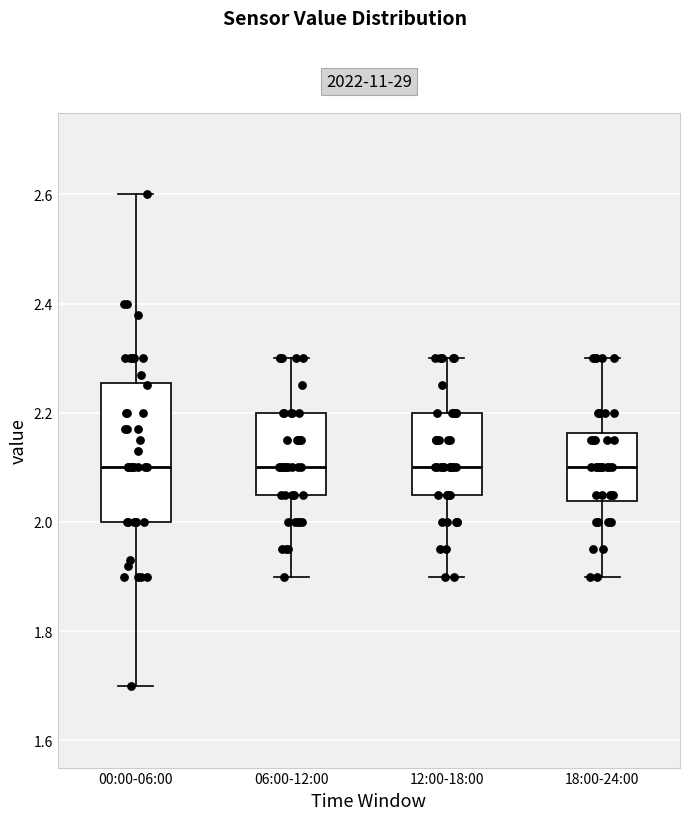

Where does the median line of the box for 06:00-12:00 sit on the y-axis? The values are not printed on the chart, so give them approximately, as read against the axis.

2.10